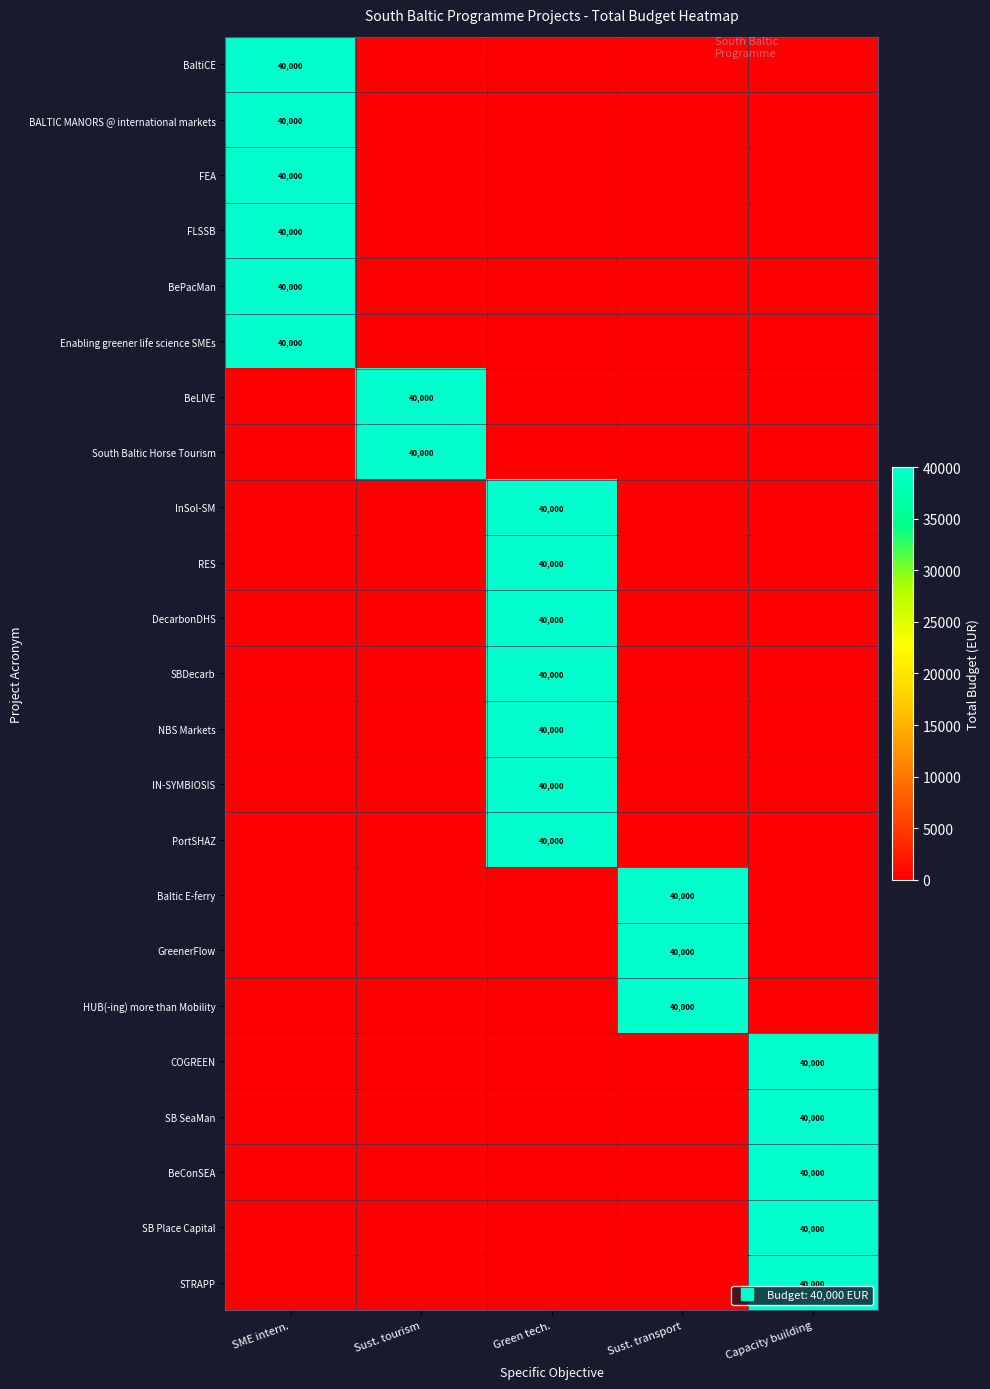

Which series has the largest total across all categories?

BaltiCE